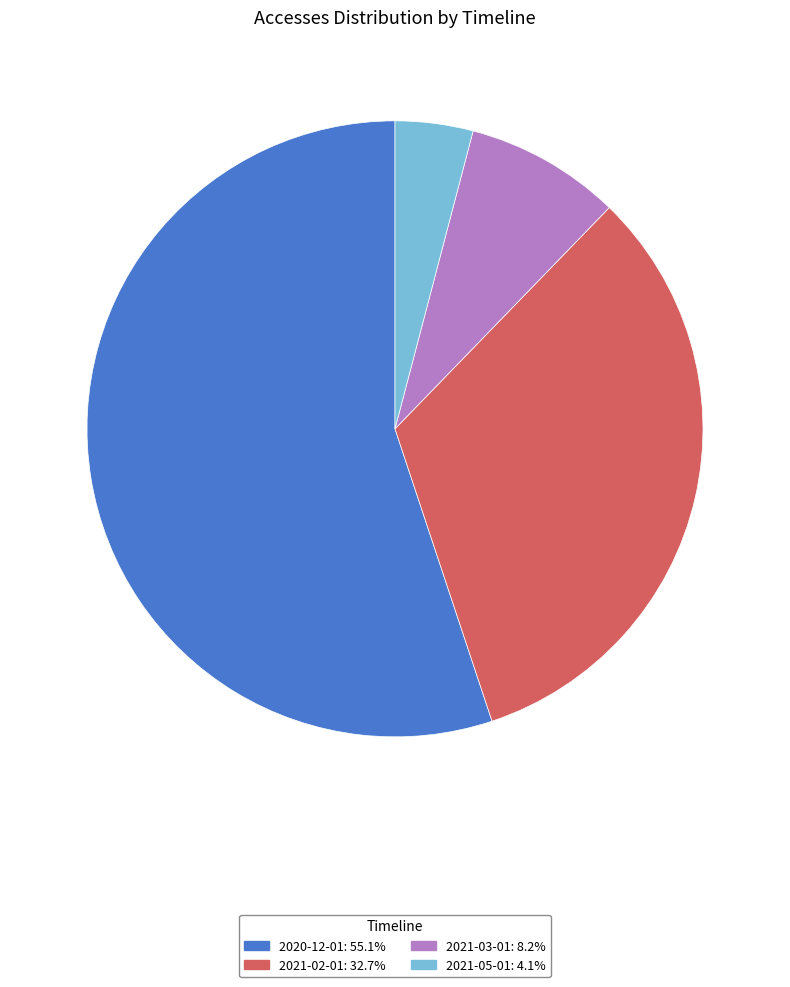

Is there a majority slice in this chart?

Yes